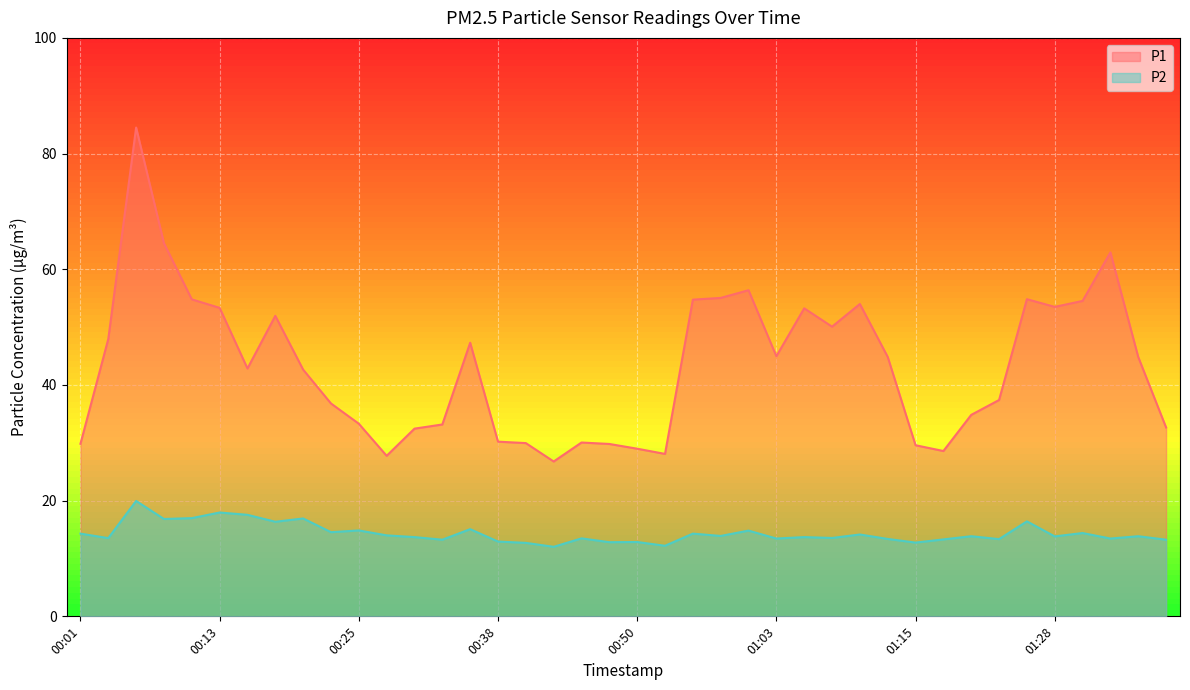

How many lines are shown in the chart?

2